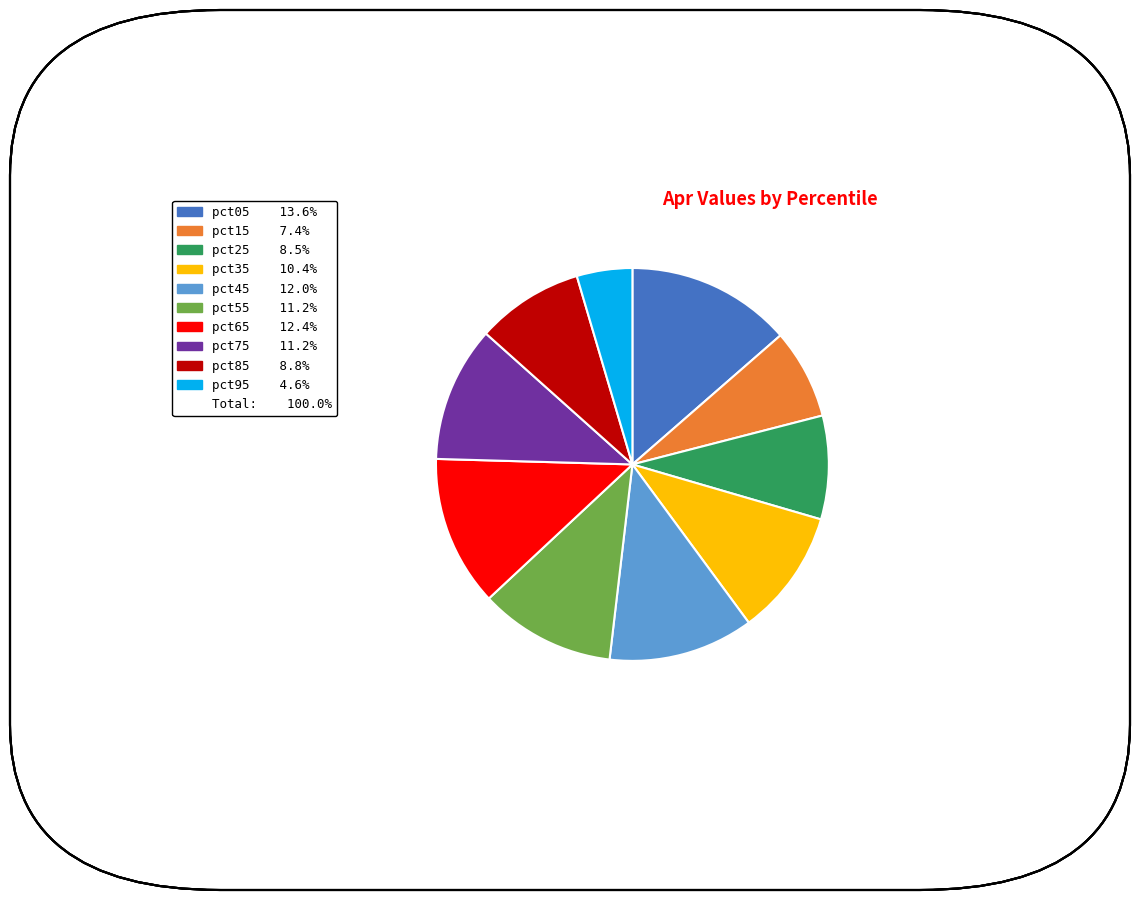

Is there any slice that represents more than half of the pie?

No